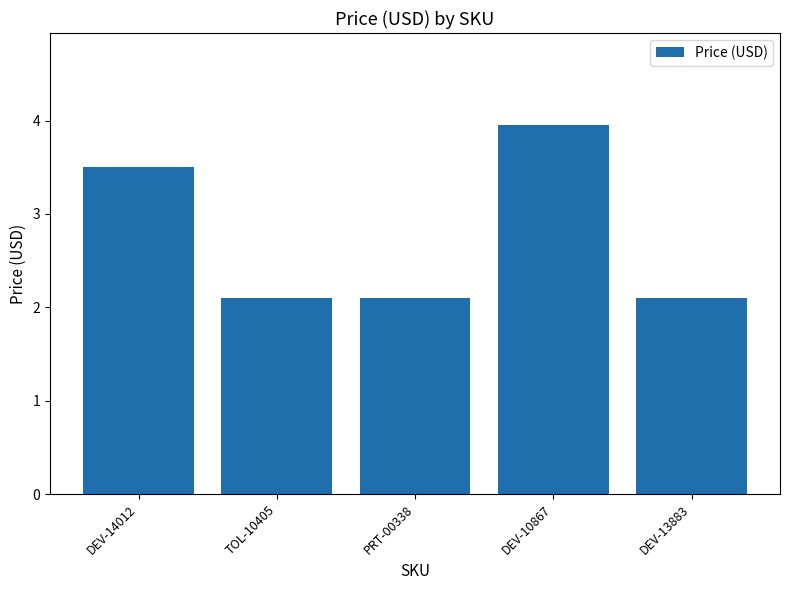

What is the difference between the maximum and minimum values?

1.9